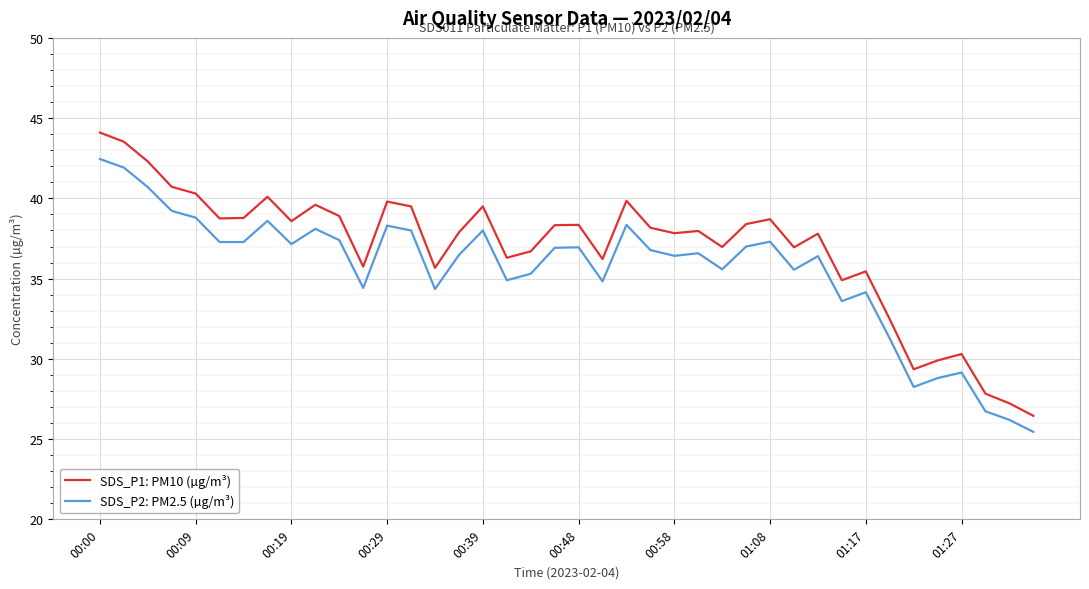

Rank the series by their average value, from lowest to highest.

SDS_P2: PM2.5 (µg/m³), SDS_P1: PM10 (µg/m³)